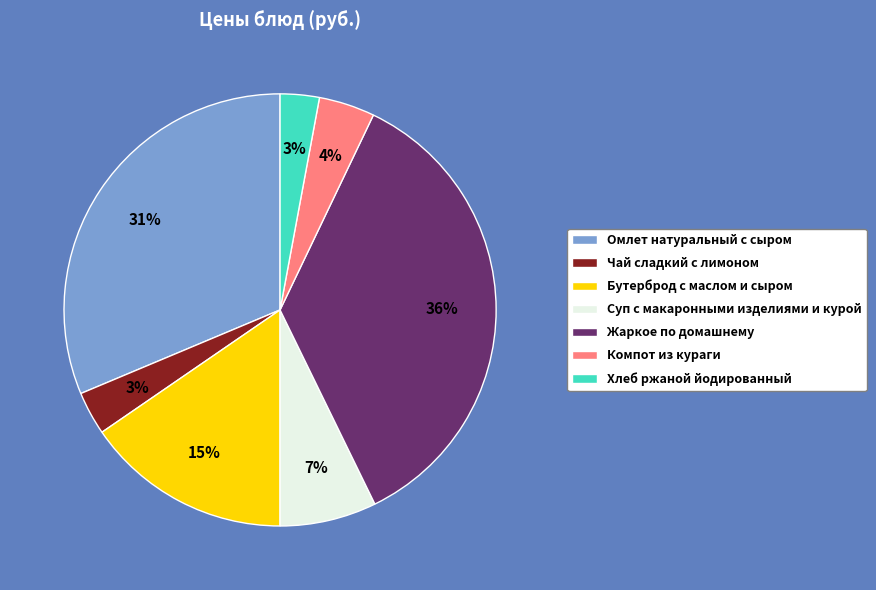

To the nearest percent, what portion does Бутерброд с маслом и сыром represent?

15%